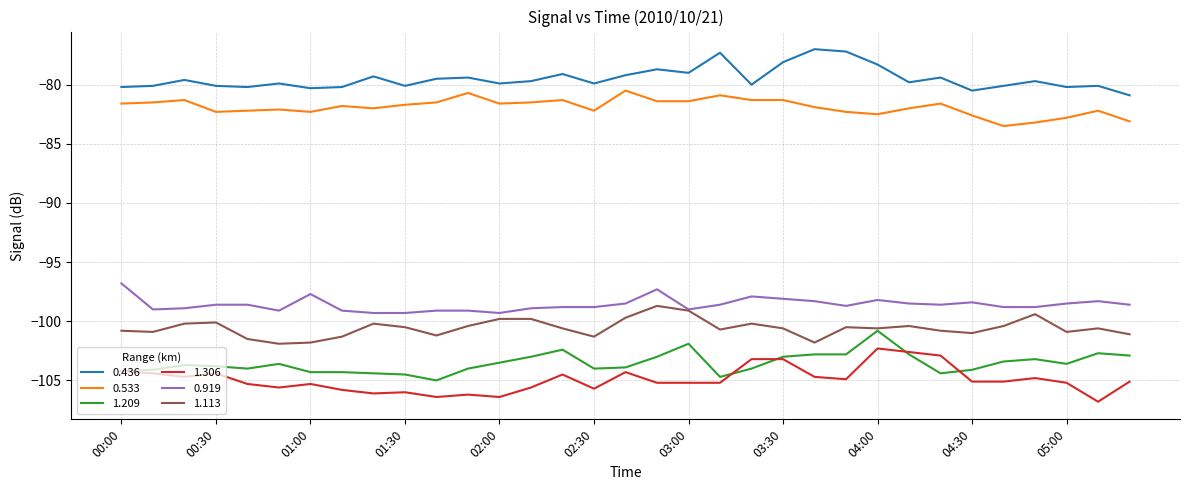

True or false: 0.533 and 0.436 intersect in this chart.

False